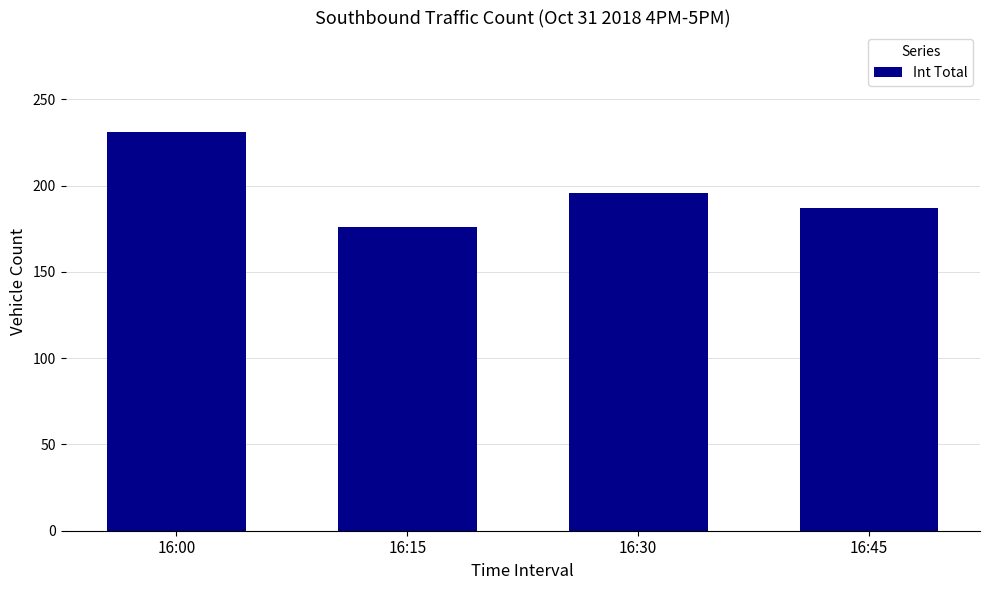

Reading left to right, transcribe all the data shown in this chart.

231	176	196	187